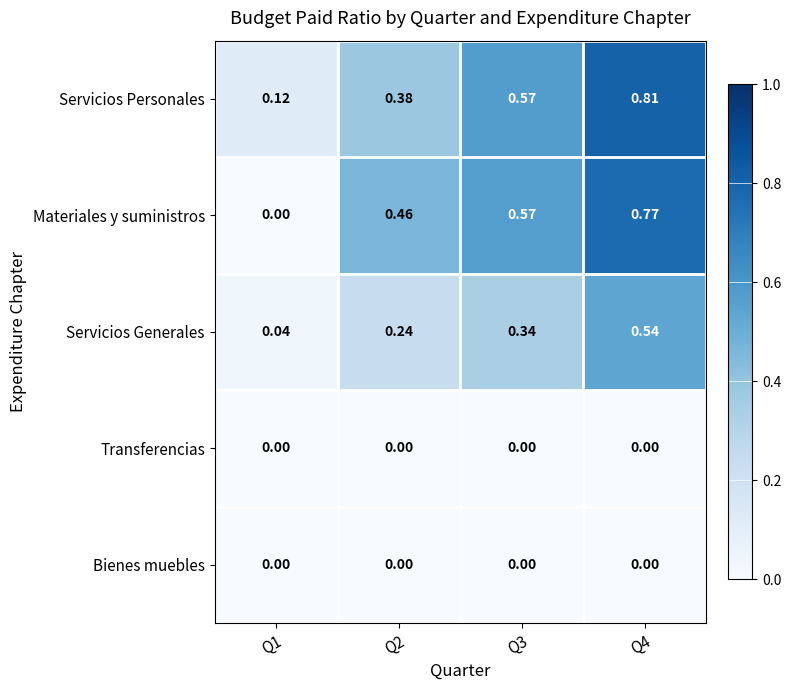

Is the value of Materiales y suministros at Q2 greater than the value of Servicios Personales at Q1?

Yes